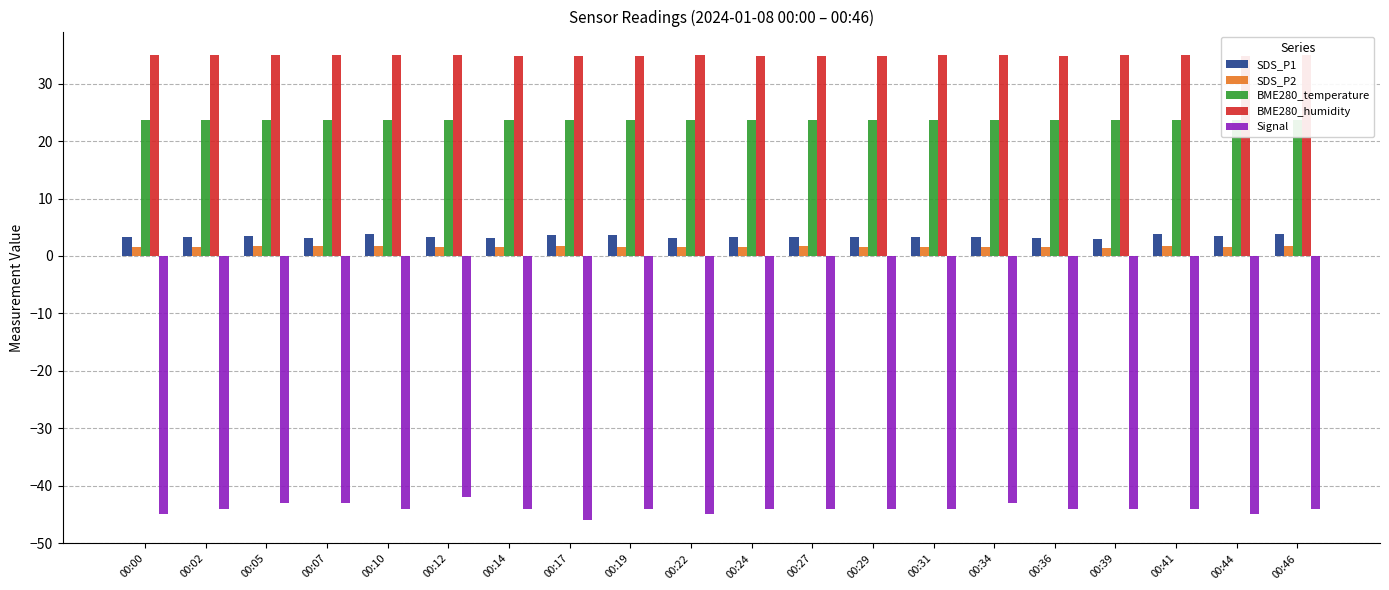

How many bars are there in total?

100